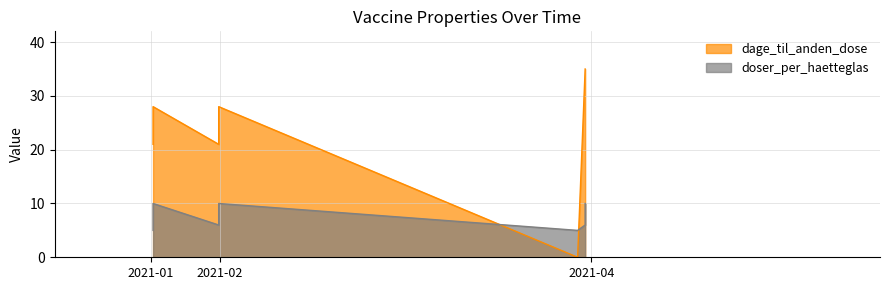

Which series has the largest total across all categories?

dage_til_anden_dose